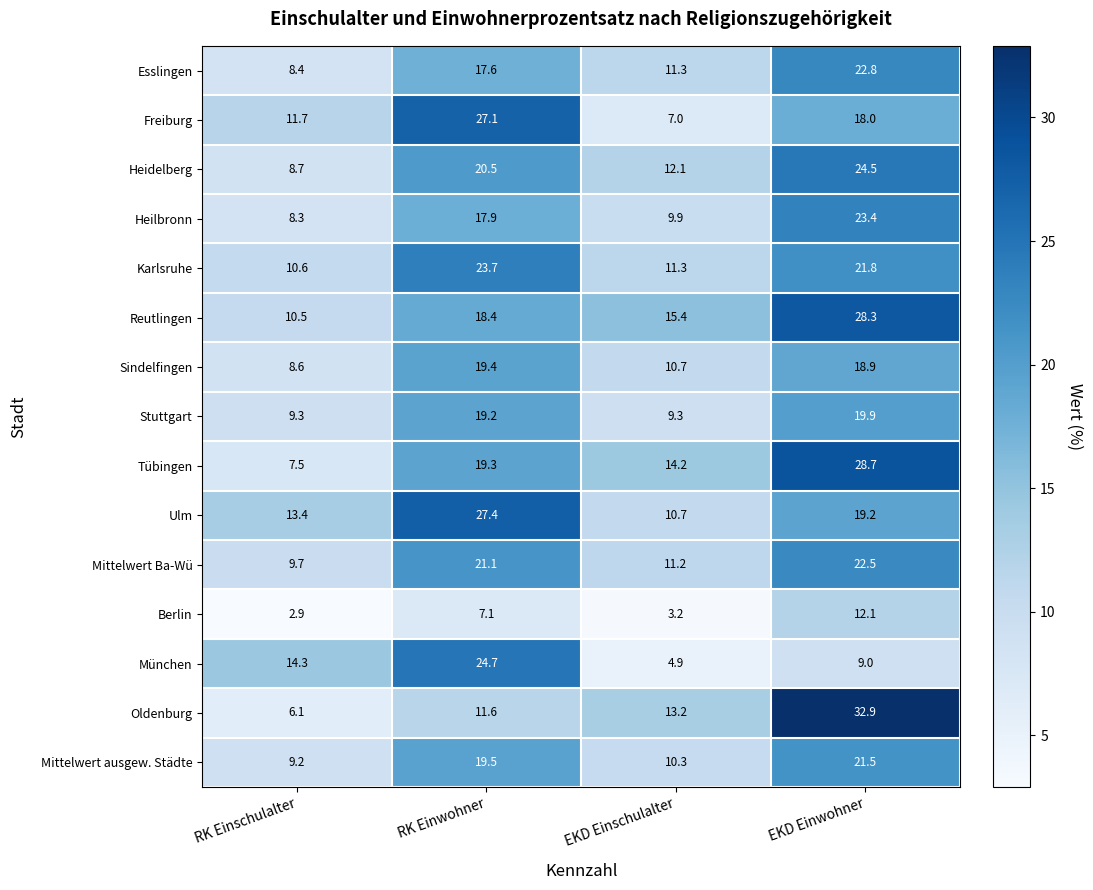

Count the number of data series in this chart.

15